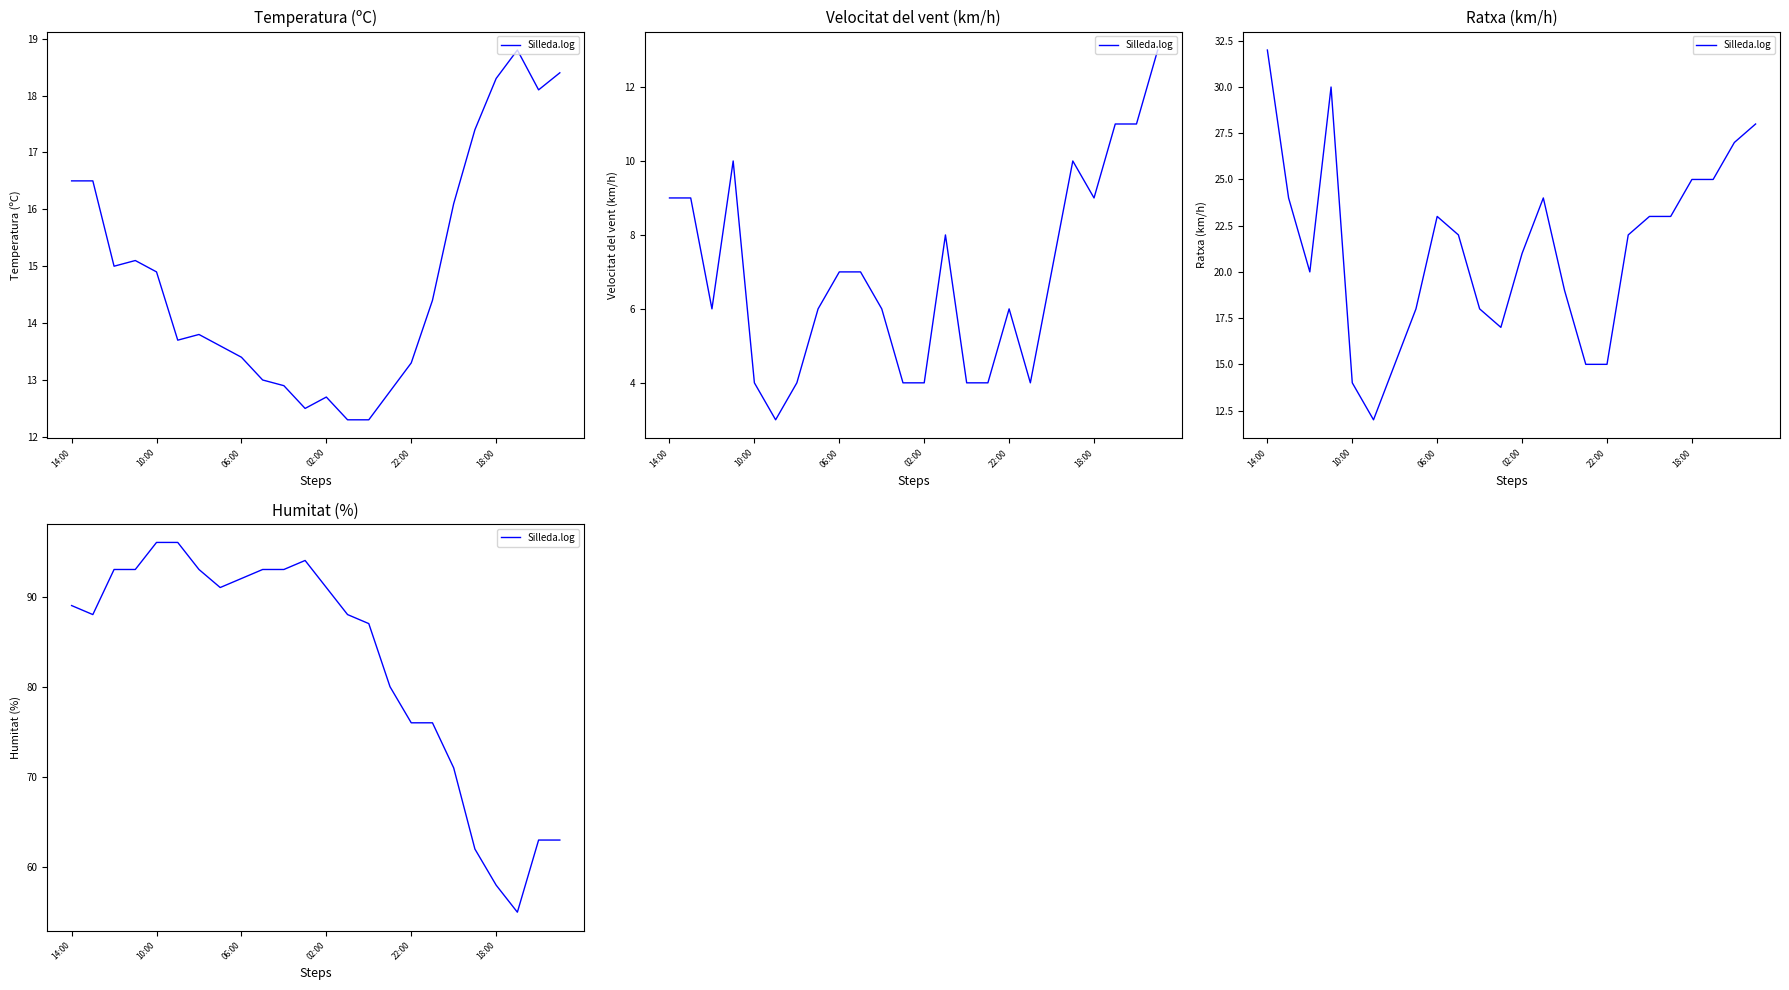

What is the difference between the values at 17 and 11?

18